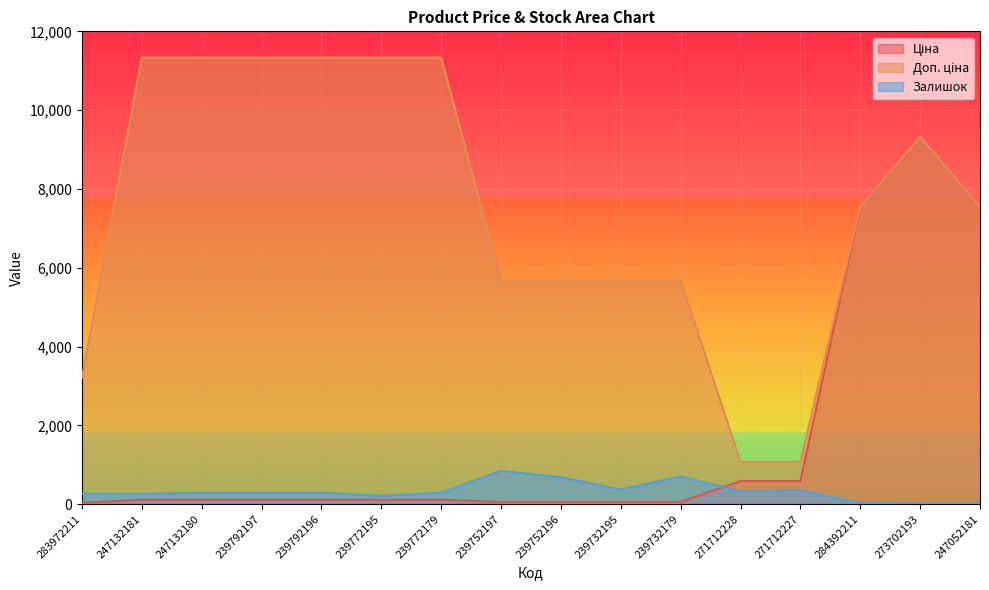

Which series has the largest range (max minus min)?

Доп. ціна